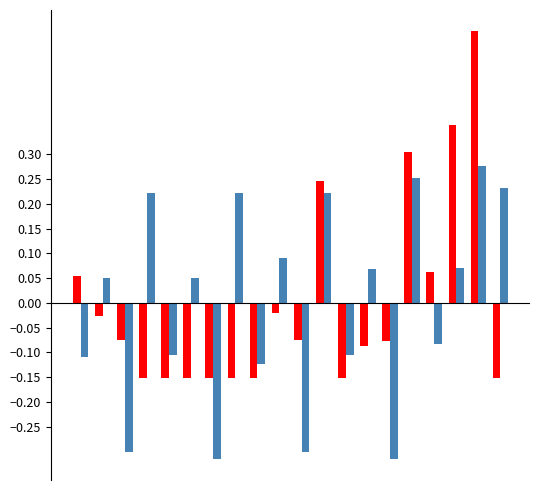

How many data points does each series have?

20